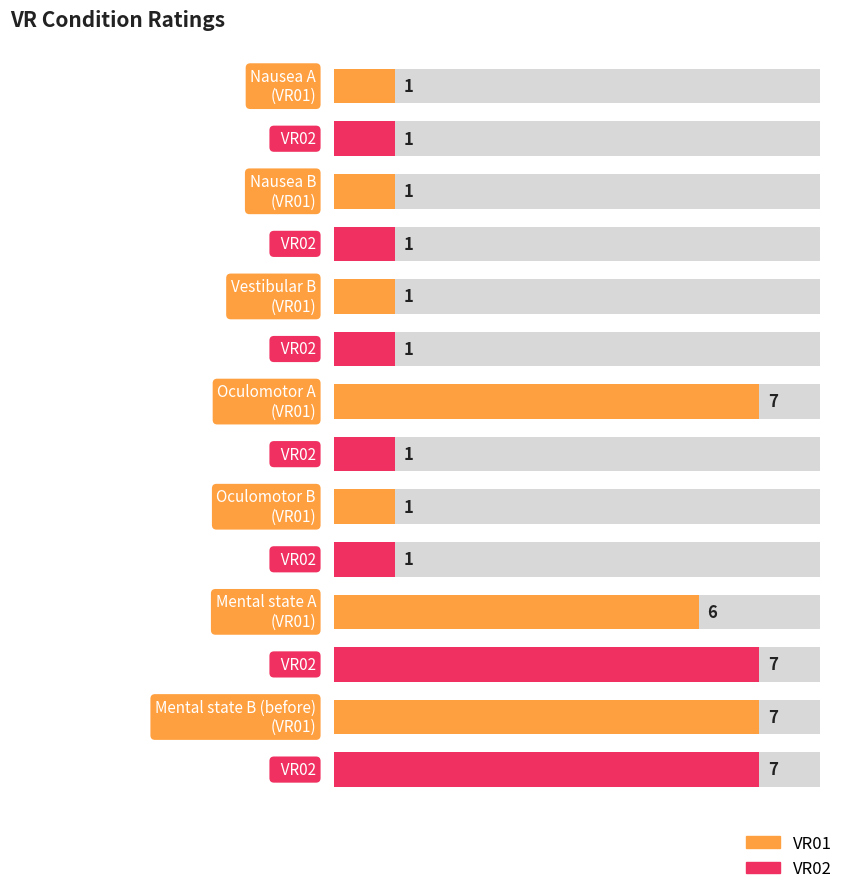

At Nausea B, list the series in order from smallest to largest.

VR01, VR02